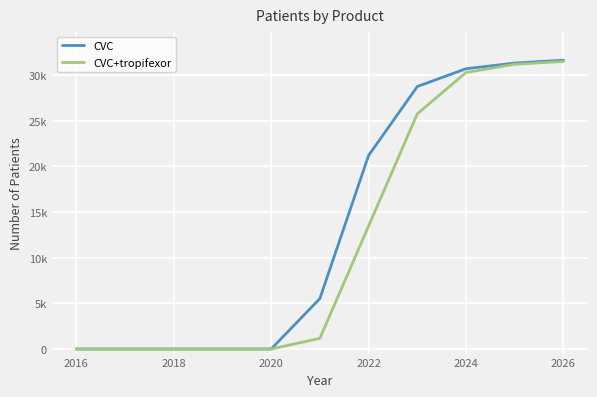

True or false: CVC+tropifexor and CVC cross at least once.

False